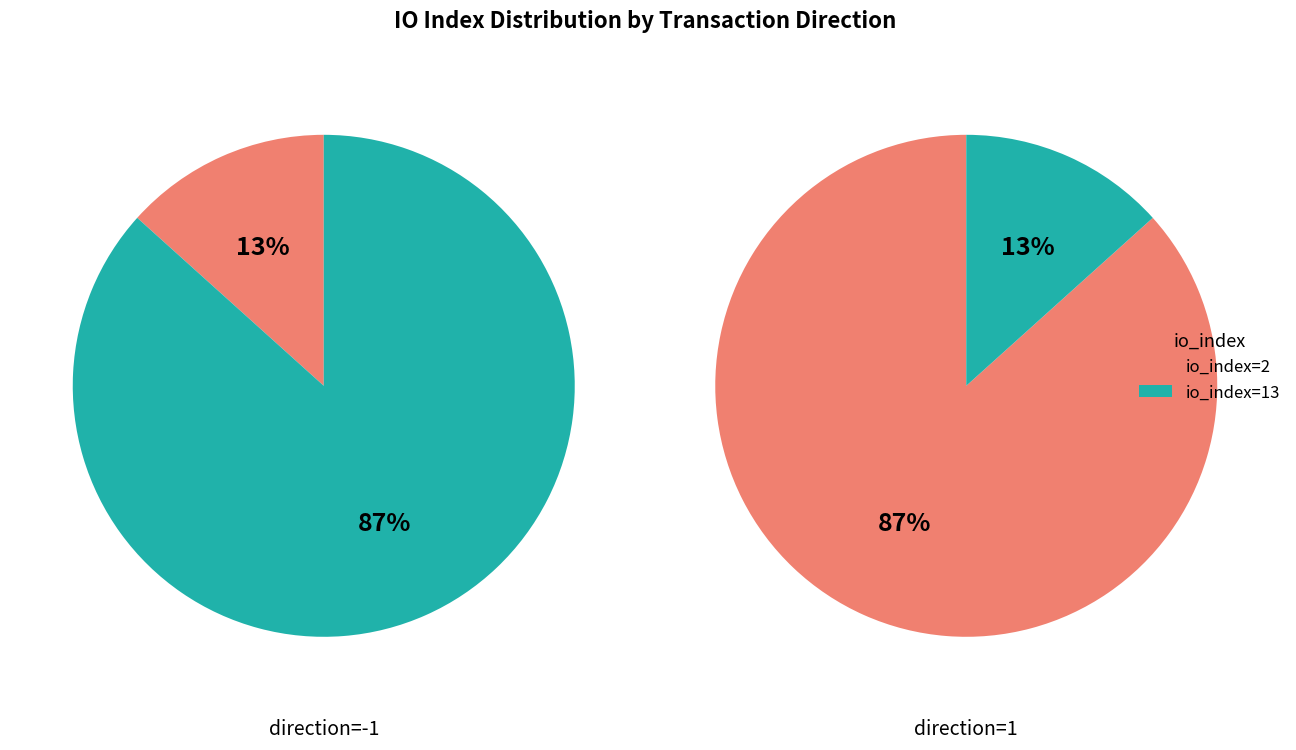

The io_index=2 slice represents 13% of the pie. True or false?

True